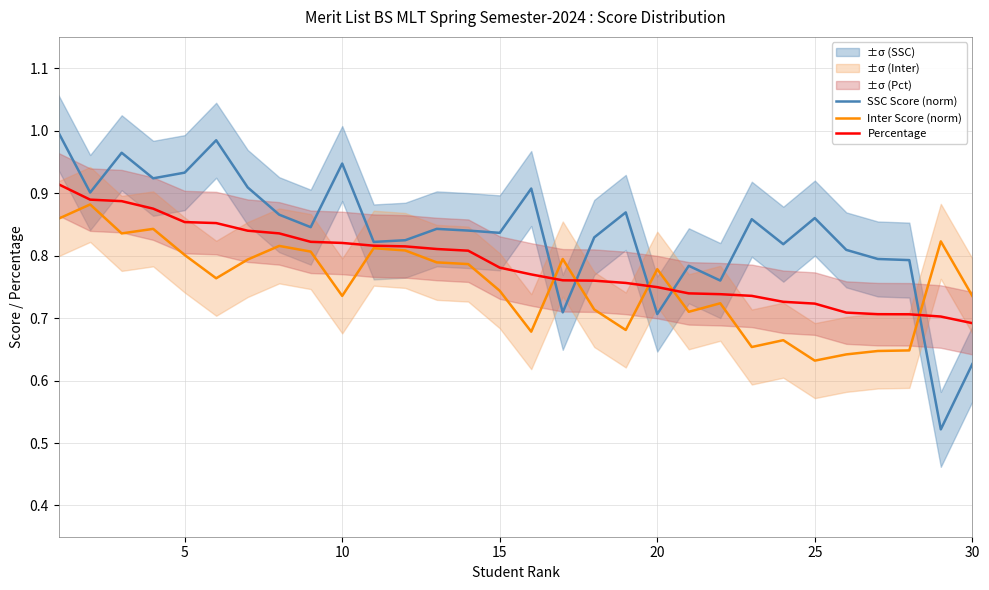

Which has a higher value, 15 or 25?

15